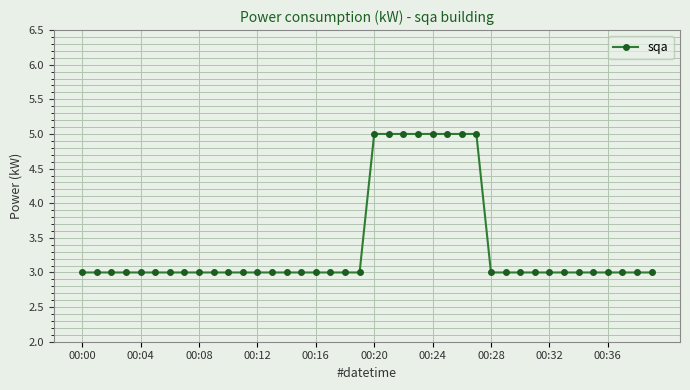

How many lines are shown in the chart?

1